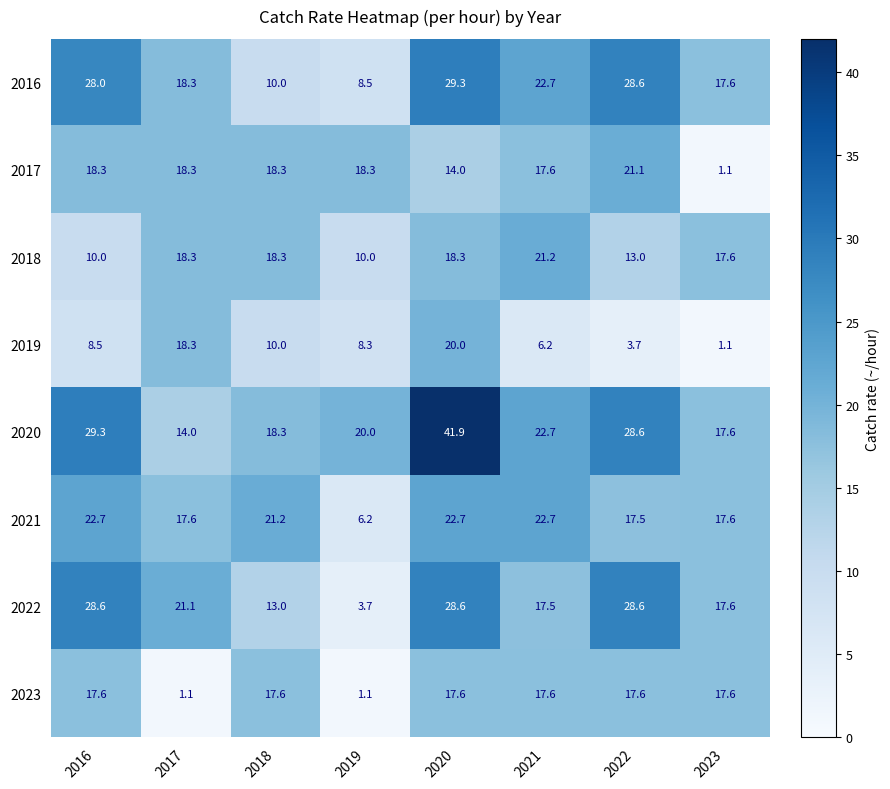

List the series in order of their peak value, highest first.

2020, 2016, 2022, 2021, 2018, 2017, 2019, 2023